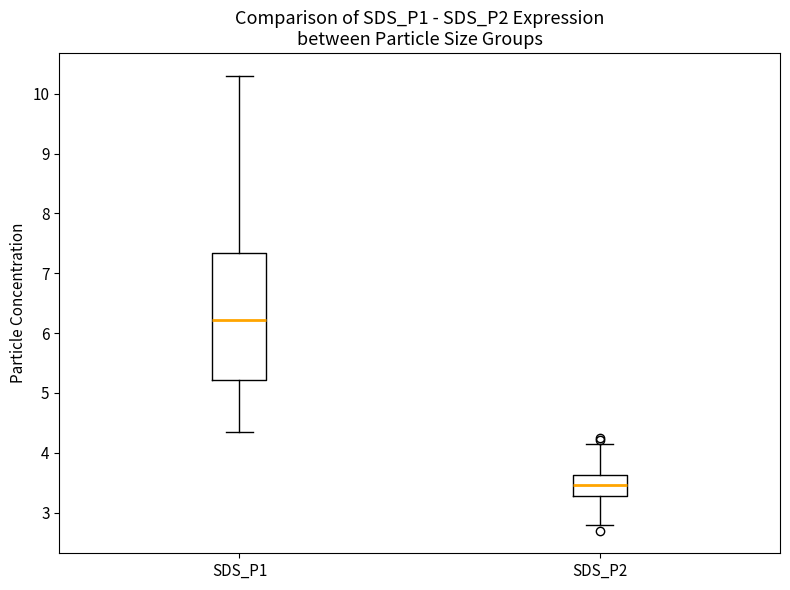

Which box has the lowest median line?

SDS_P2